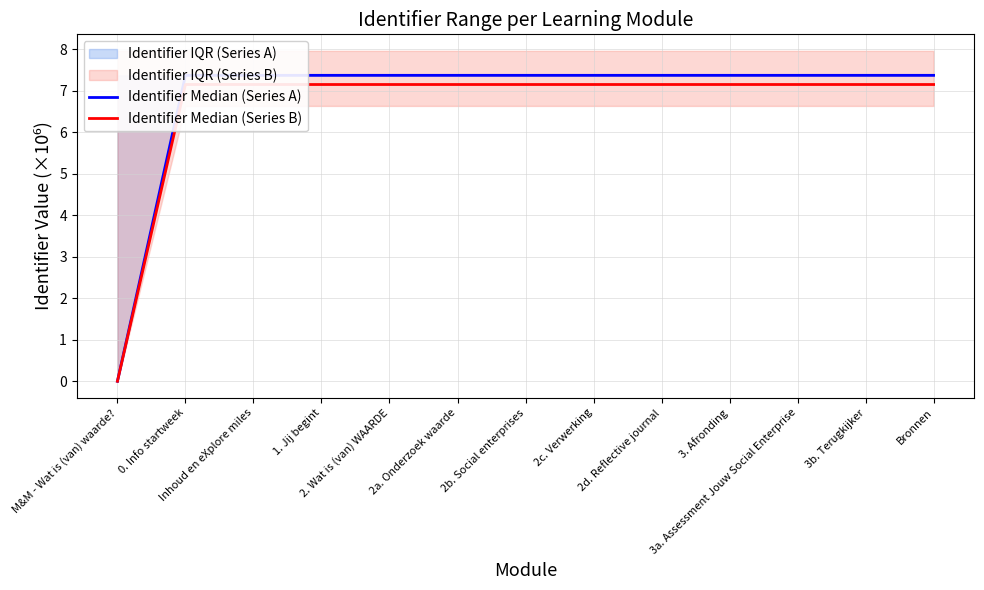

Is the value of Identifier Median (Series B) at 1. Jij begint greater than the value of Identifier Median (Series A) at 3a. Assessment Jouw Social Enterprise?

No